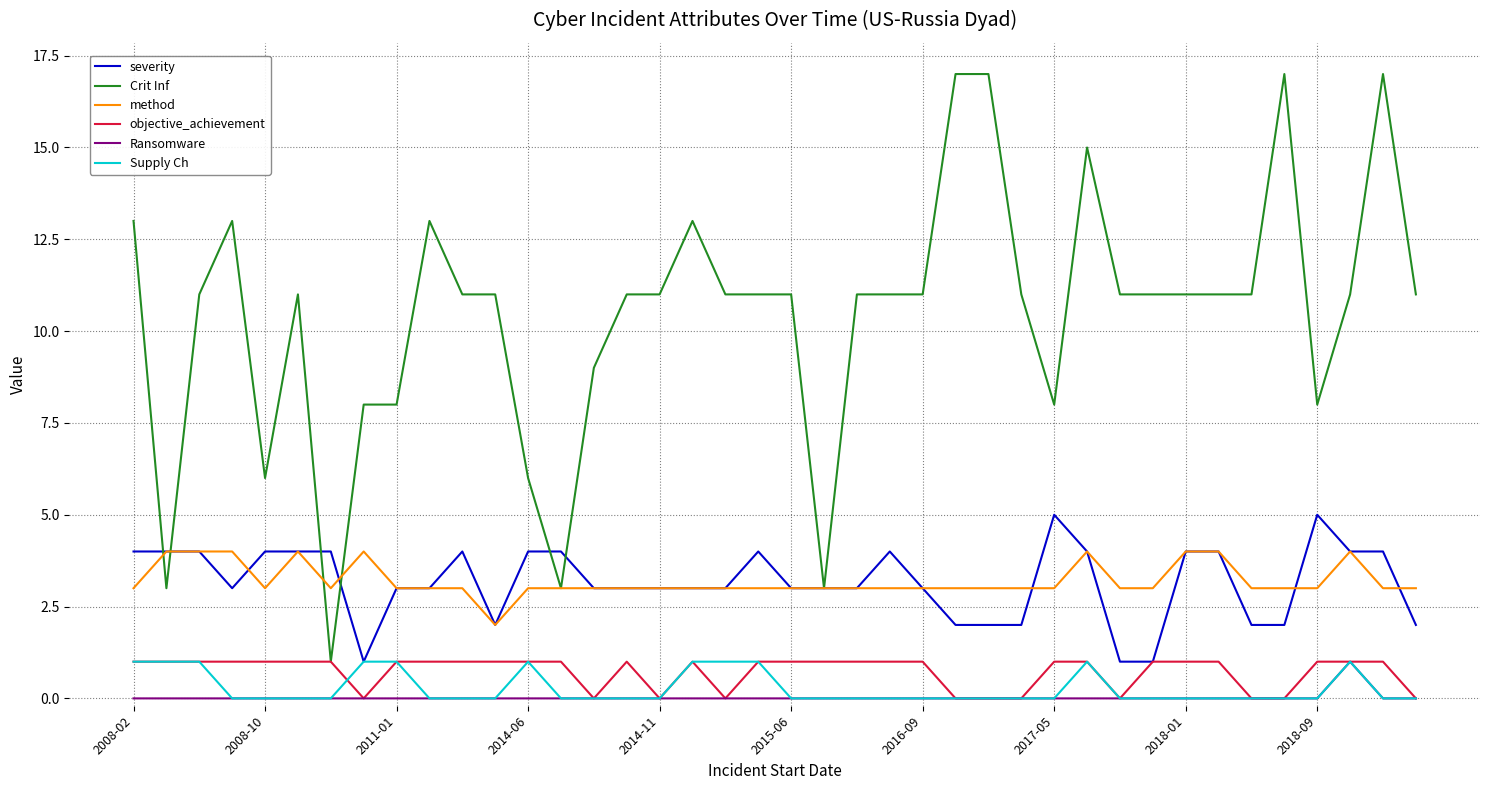

True or false: method and Ransomware cross at least once.

False